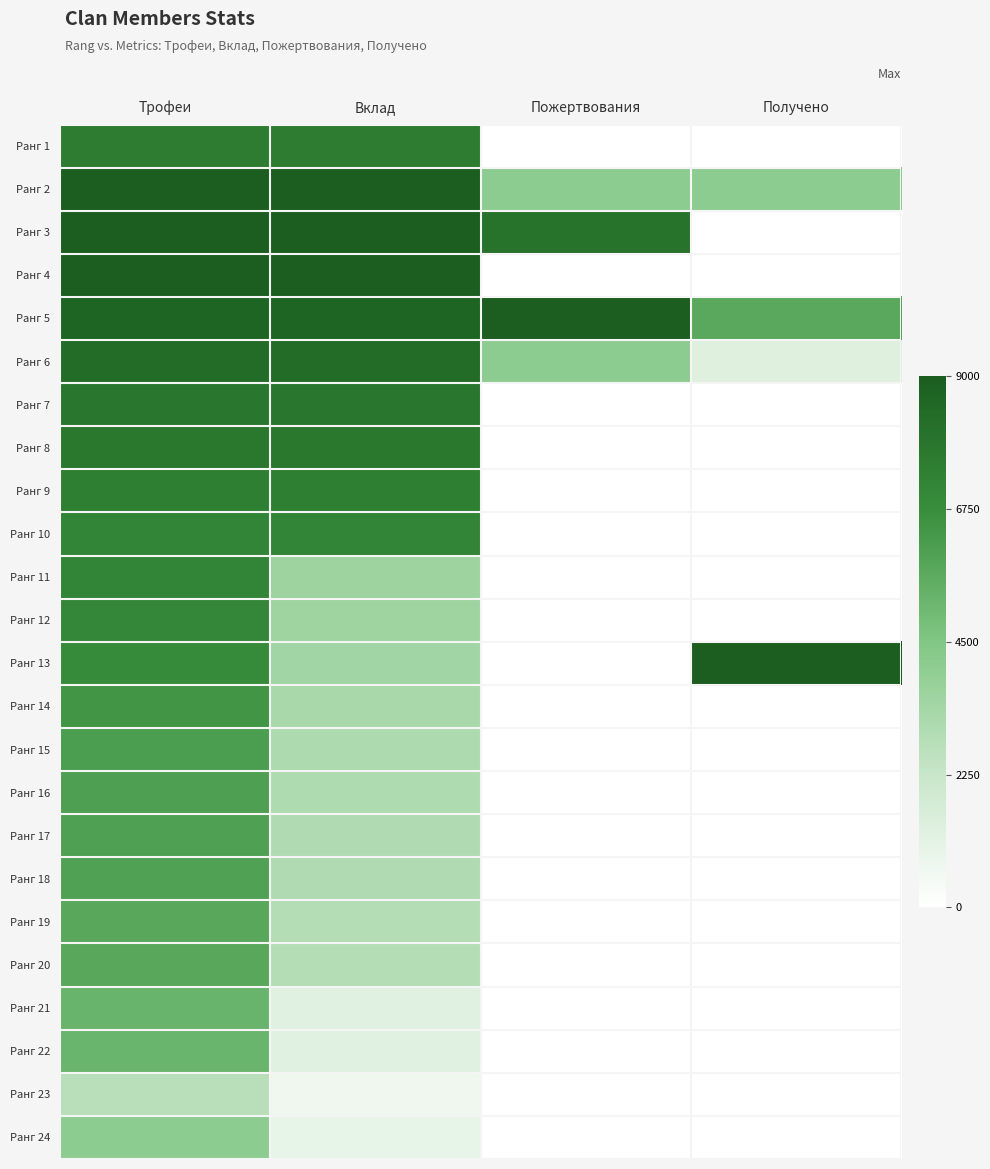

At Получено, list the series in order from largest to smallest.

Ранг 13, Ранг 5, Ранг 2, Ранг 6, Ранг 1, Ранг 3, Ранг 4, Ранг 7, Ранг 8, Ранг 9, Ранг 10, Ранг 11, Ранг 12, Ранг 14, Ранг 15, Ранг 16, Ранг 17, Ранг 18, Ранг 19, Ранг 20, Ранг 21, Ранг 22, Ранг 23, Ранг 24